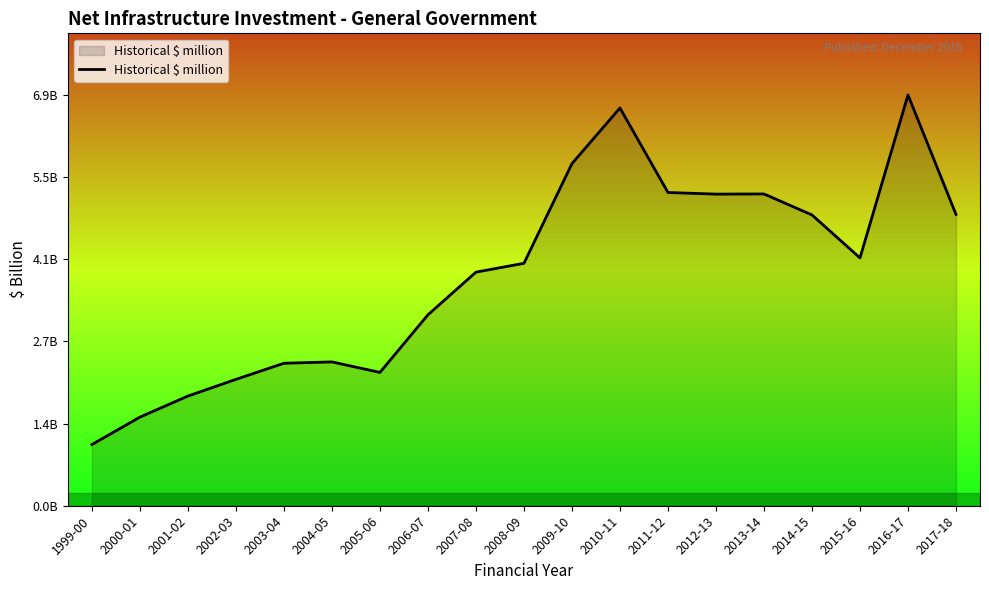

Rank the categories by value from lowest to highest.

1999-00, 2000-01, 2001-02, 2002-03, 2005-06, 2003-04, 2004-05, 2006-07, 2007-08, 2008-09, 2015-16, 2014-15, 2017-18, 2012-13, 2013-14, 2011-12, 2009-10, 2010-11, 2016-17